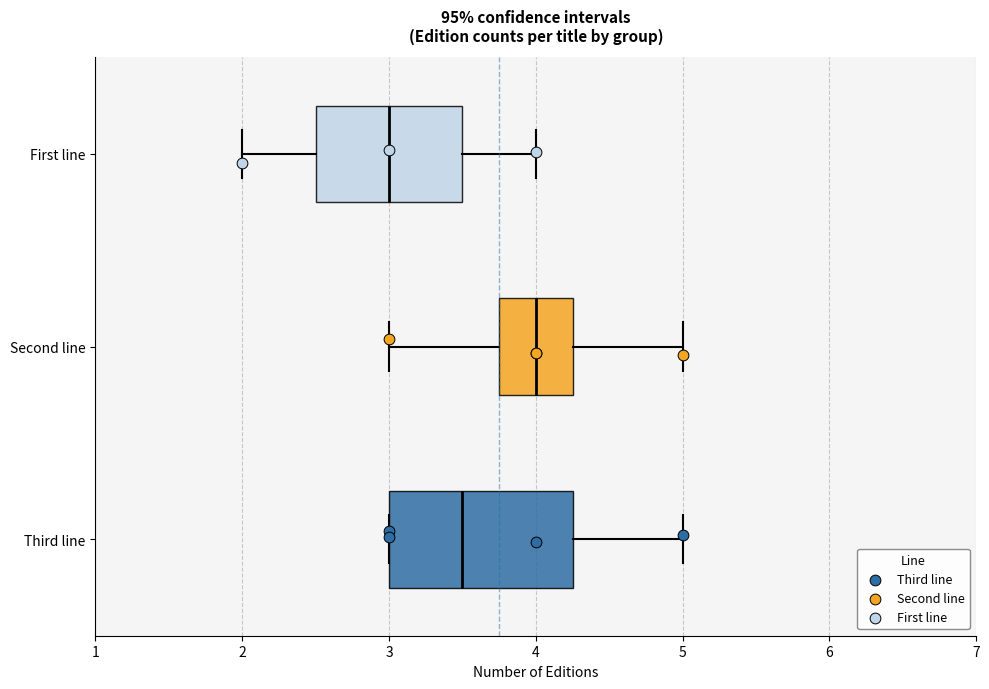

Reading bottom to top, read every box against the x-axis: the position of its median line, the range the box covers, and the ends of its whiskers. The values are not printed on the chart, so give them approximately, as read against the axis.

Third line: median 3.5, box 3.0 to 4.3, whiskers 3.0 to 5.0
Second line: median 4.0, box 3.8 to 4.3, whiskers 3.0 to 5.0
First line: median 3.0, box 2.5 to 3.5, whiskers 2.0 to 4.0